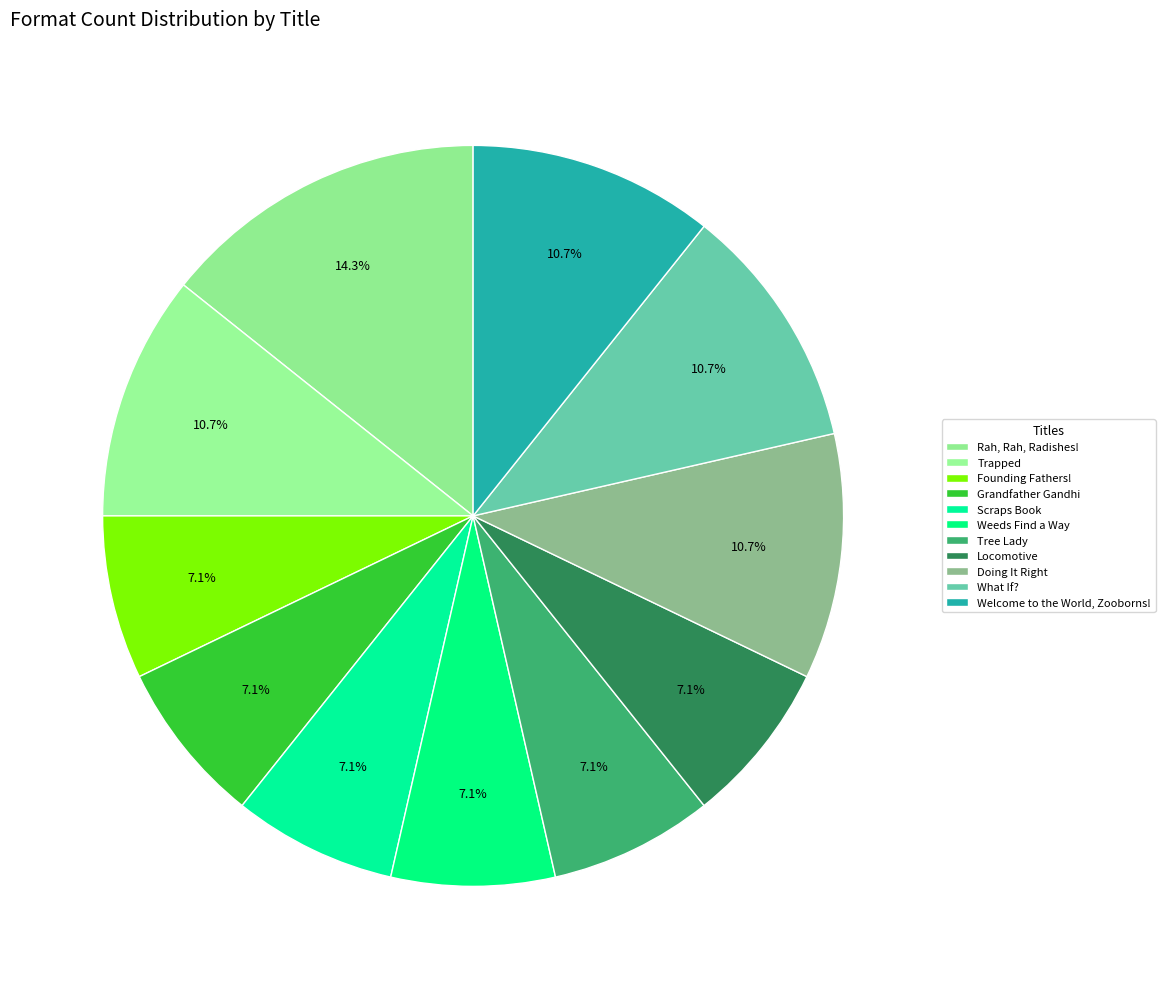

The Founding Fathers! slice represents 1% of the pie. True or false?

False